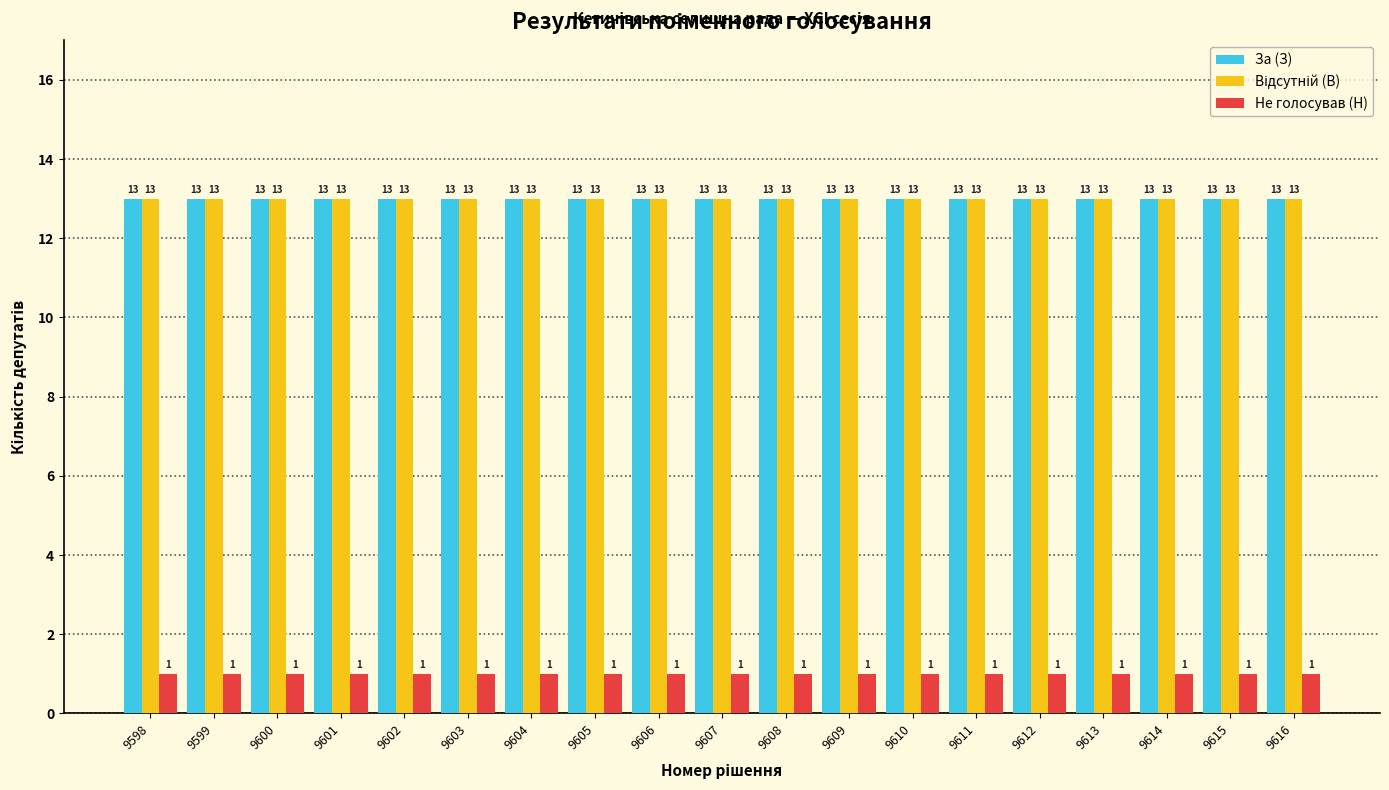

What is the value of the За (З) bar at the 15th from the left?

13